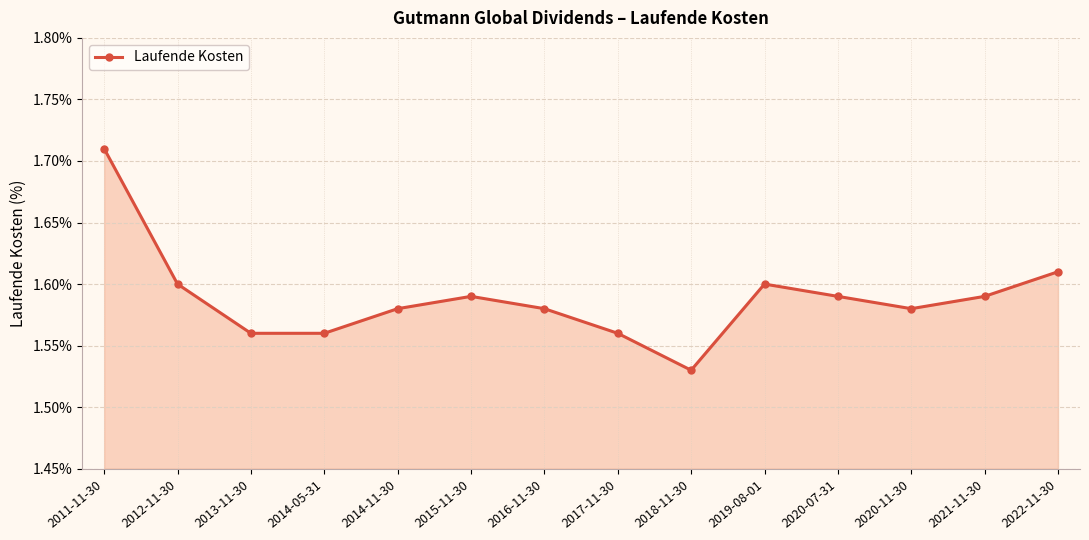

Which category has the highest value across all series?

2011-11-30